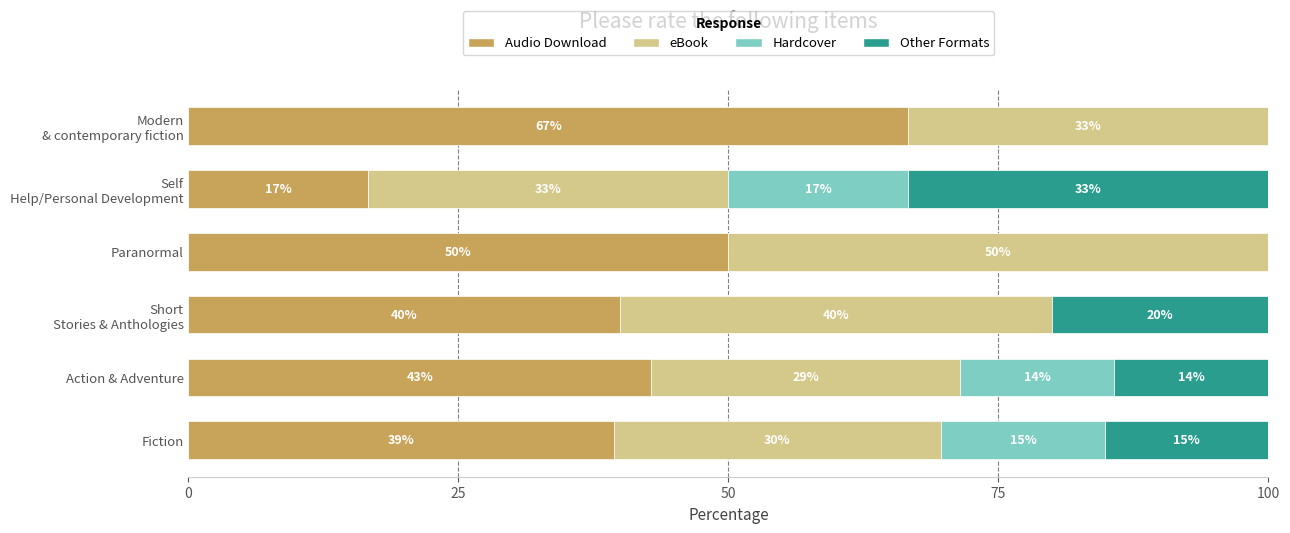

What are all the series names shown in the legend?

Audio Download, eBook, Hardcover, Other Formats